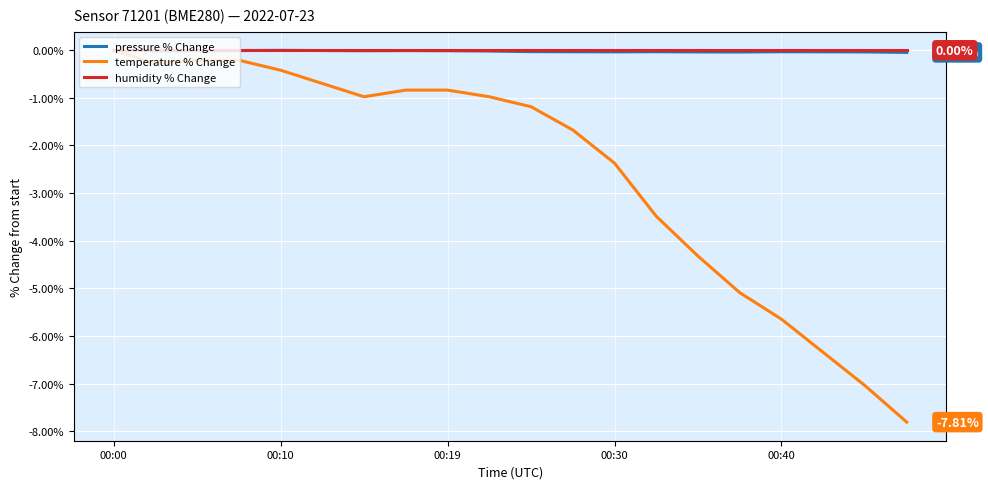

Which series has the largest range (max minus min)?

temperature % Change